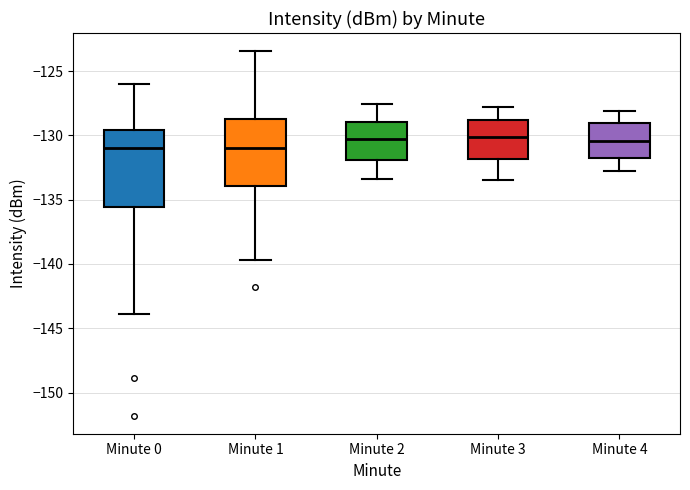

Comparing the boxes themselves (not the whiskers), which one is the tallest?

Minute 0